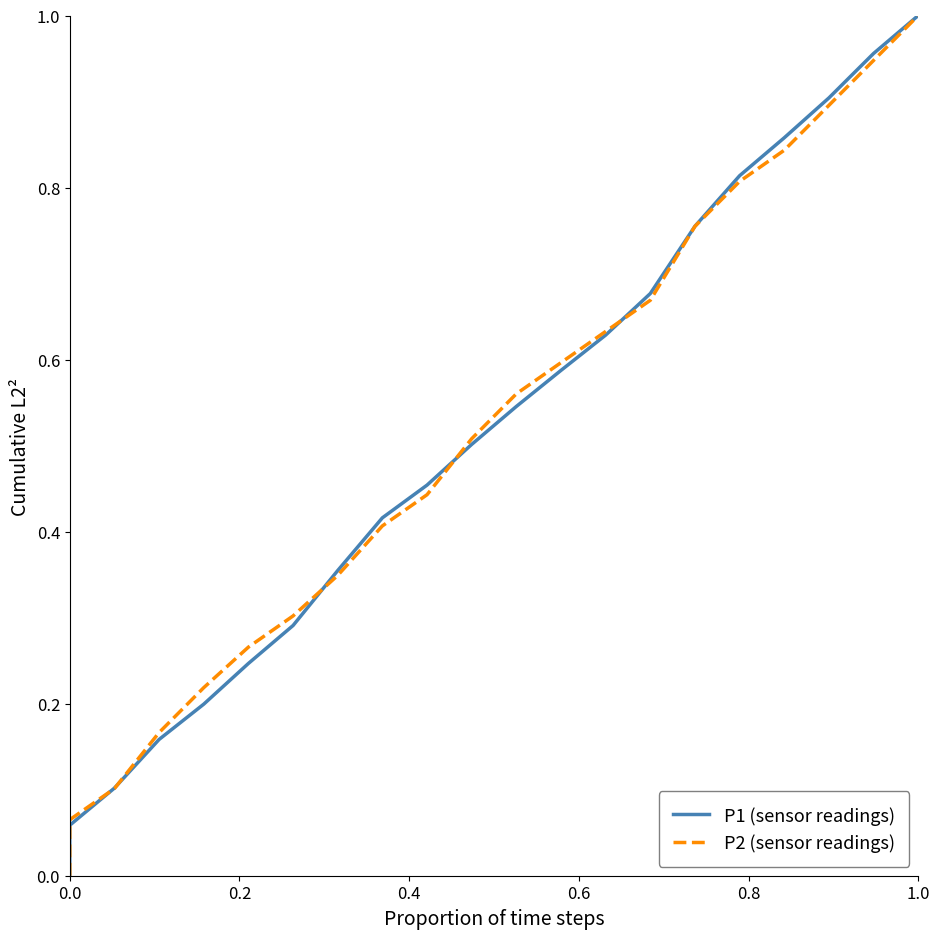

How many values in the P2 (sensor readings) series exceed 0?

20